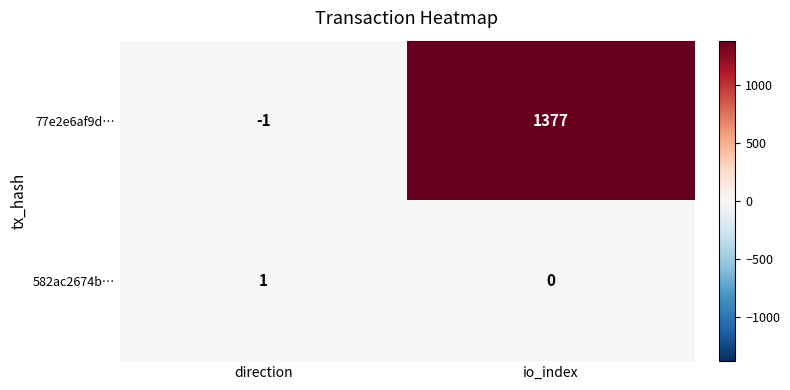

At which category is the sum across all series the highest?

io_index